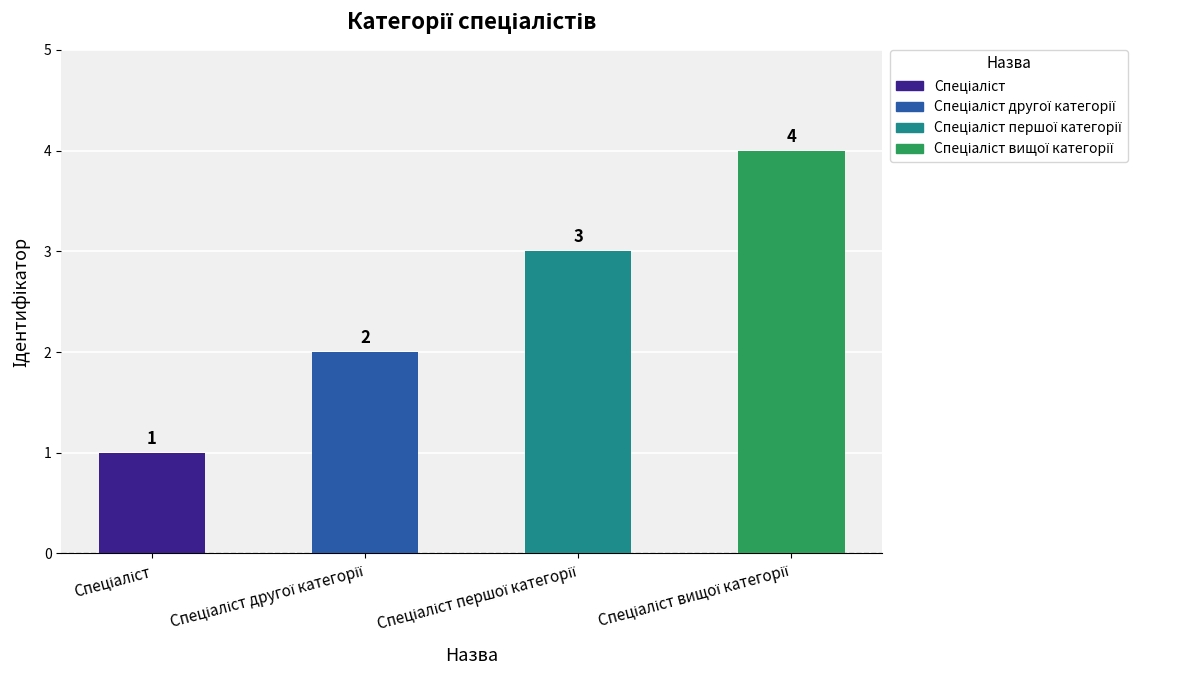

What is the sum of all values?

10